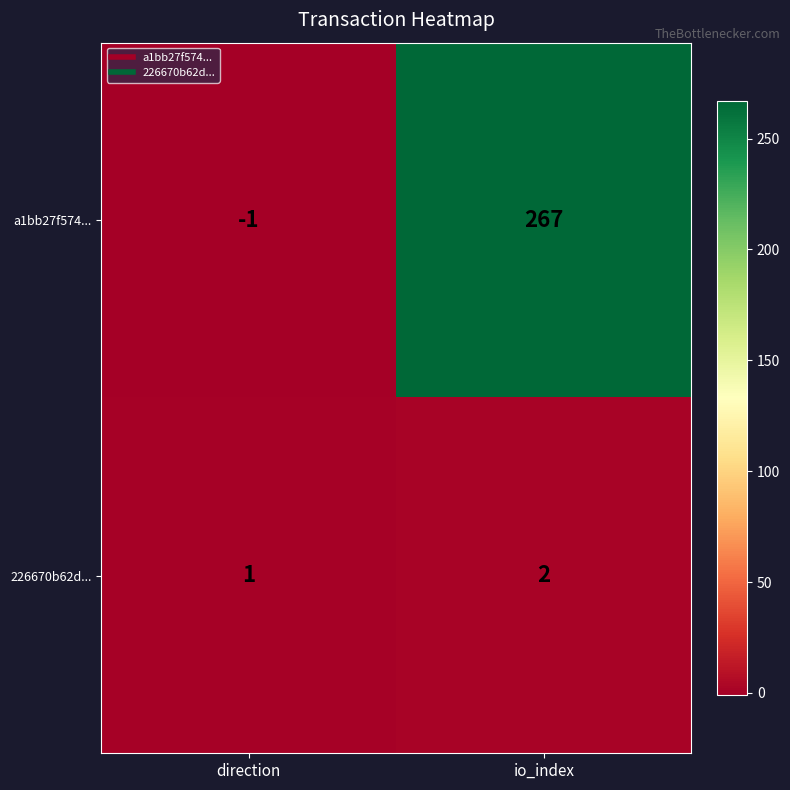

What is the average value of the a1bb27f574... series?

133